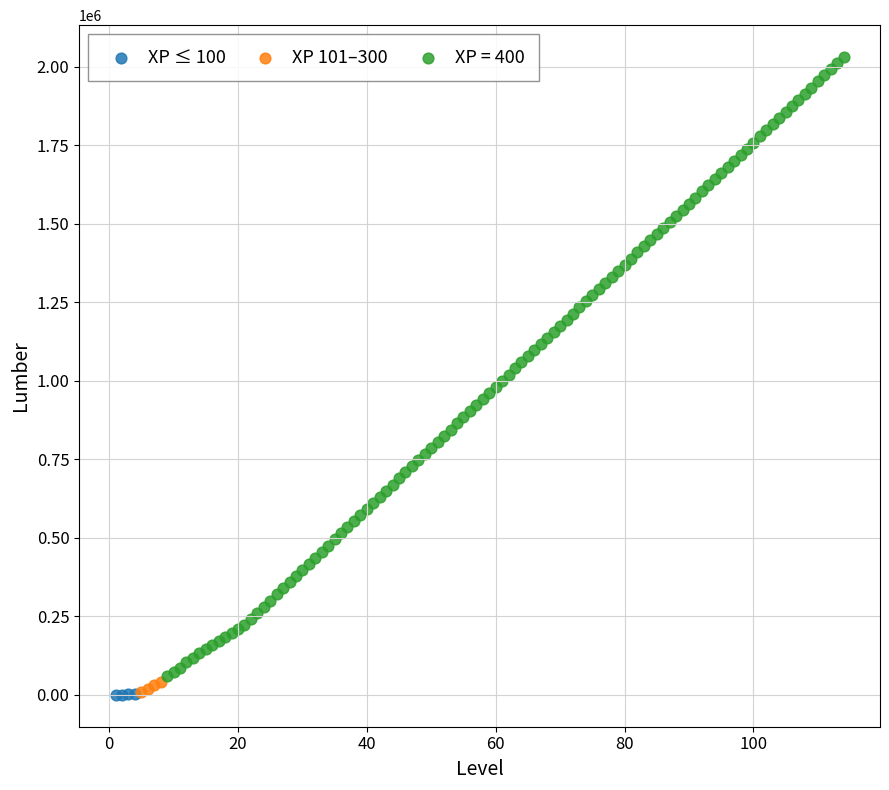

Which series has the largest Y range (max minus min)?

XP = 400